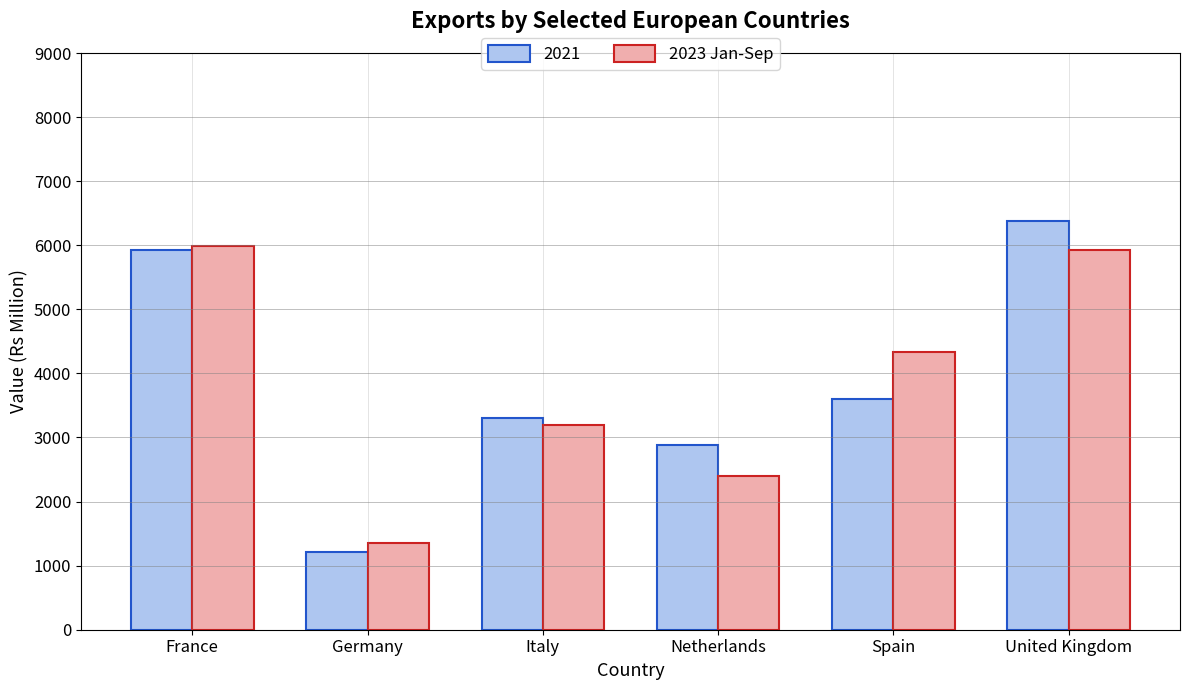

Read the 2023 Jan-Sep value at France.

5985